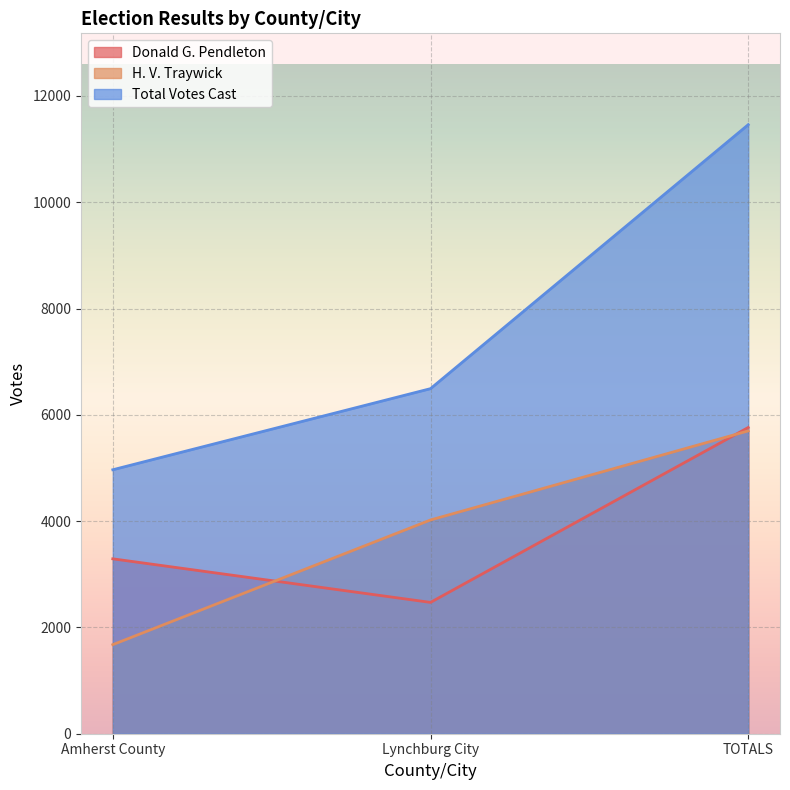

How many Donald G. Pendleton values are between 2471 and 5762?

3